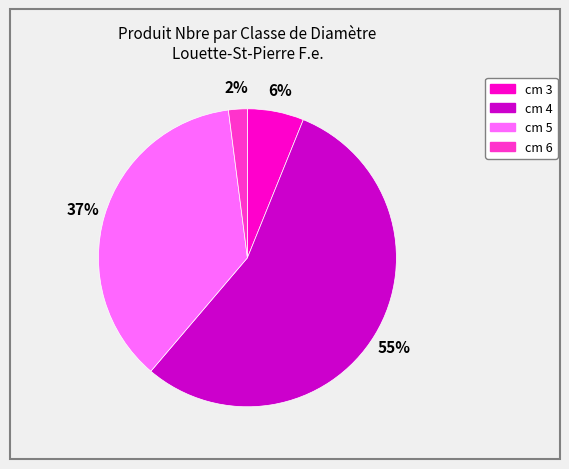

Does any single category account for the majority?

Yes